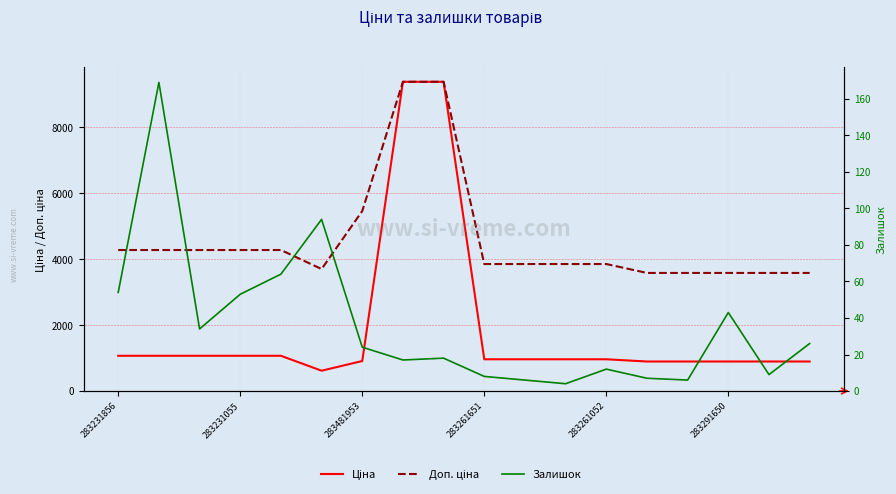

At how many categories does at least one series exceed 8730?

2